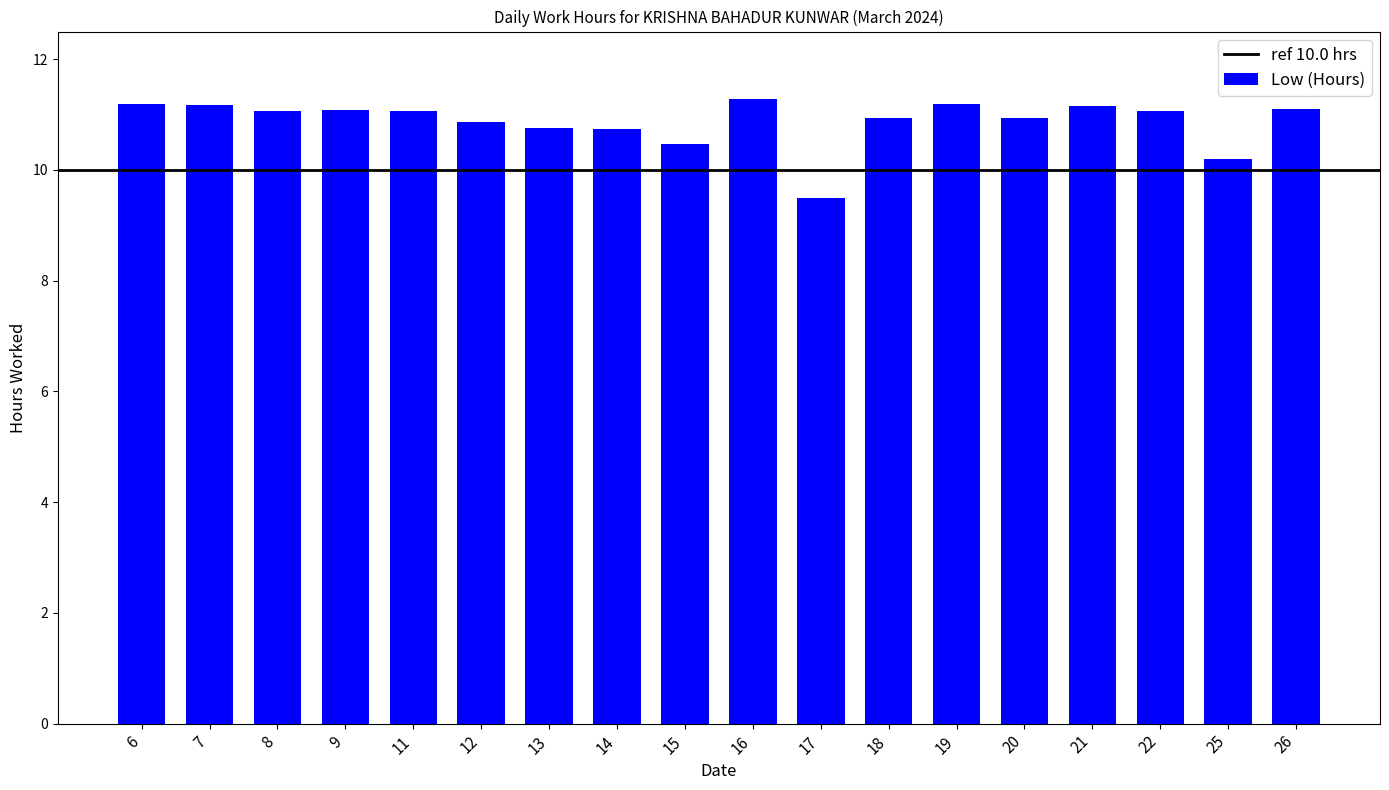

What is the minimum value shown in the chart?

9.5